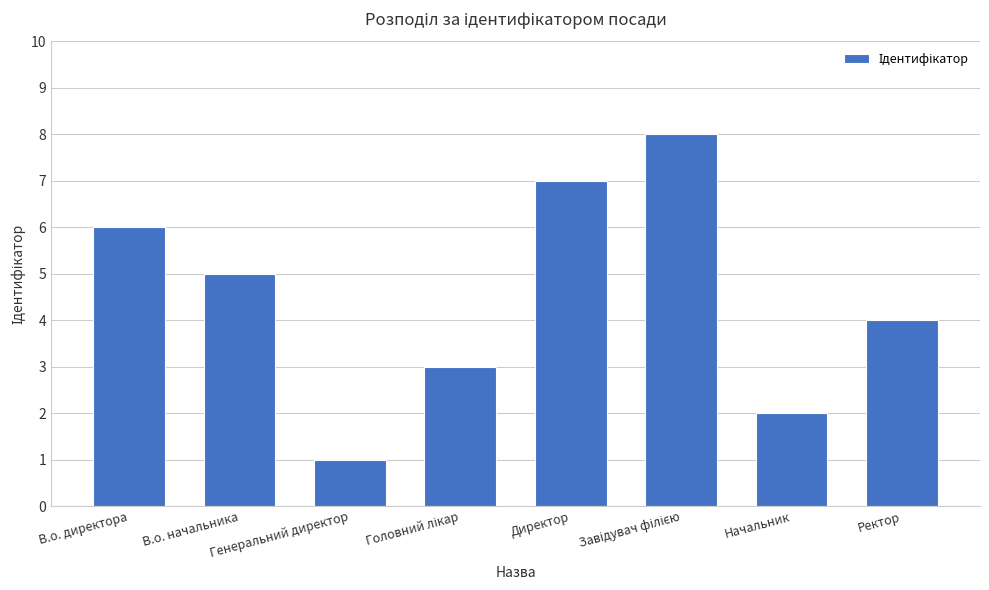

What is the change in value from Генеральний директор to Начальник?

+1